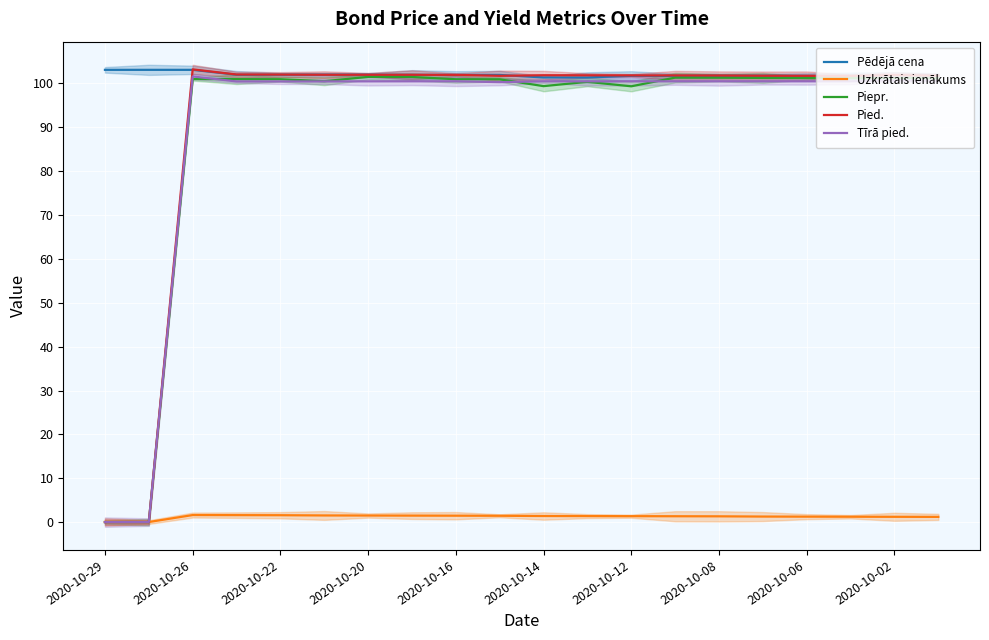

Is it true that Tīrā pied. equals 100.5 at 17?

True